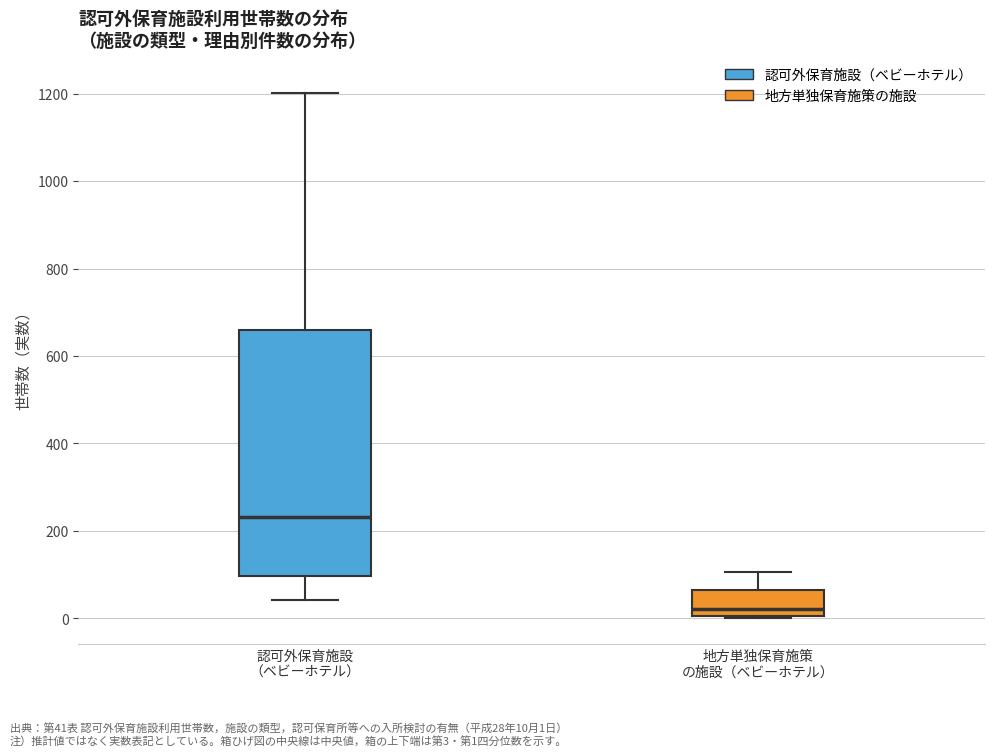

Where does the upper whisker of the box for 地方単独保育施策 の施設（ベビーホテル） end on the y-axis? The values are not printed on the chart, so give them approximately, as read against the axis.

100